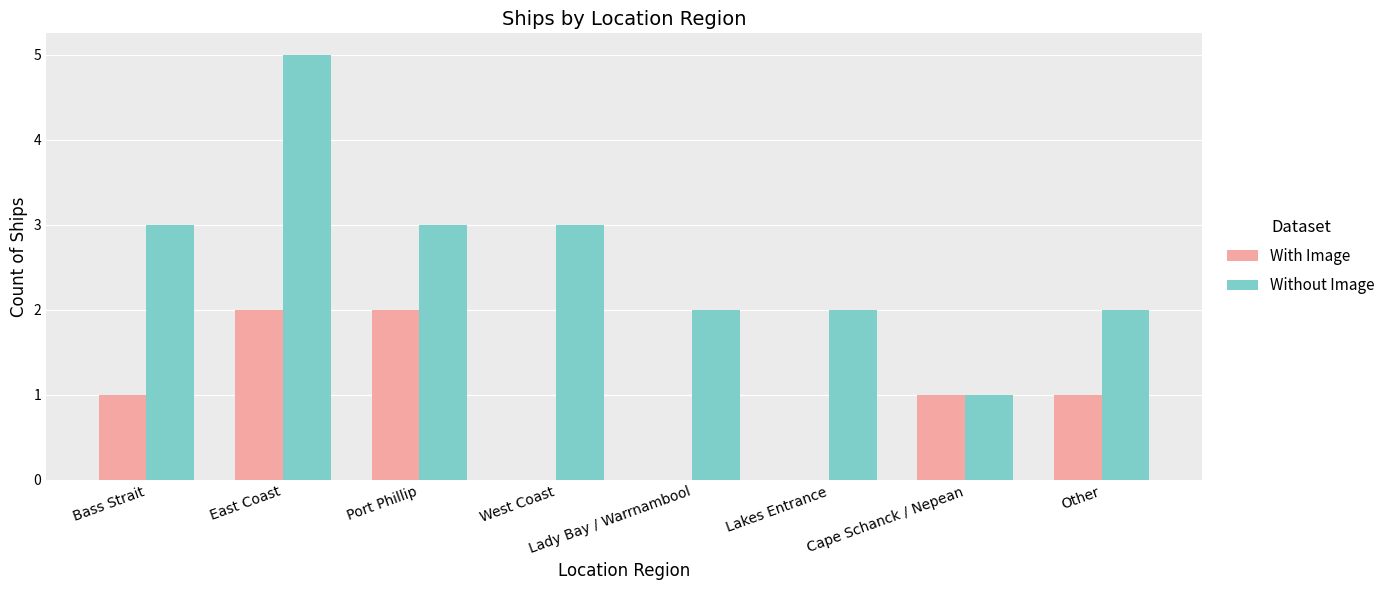

Is the value of Without Image at Port Phillip greater than the value of With Image at East Coast?

Yes